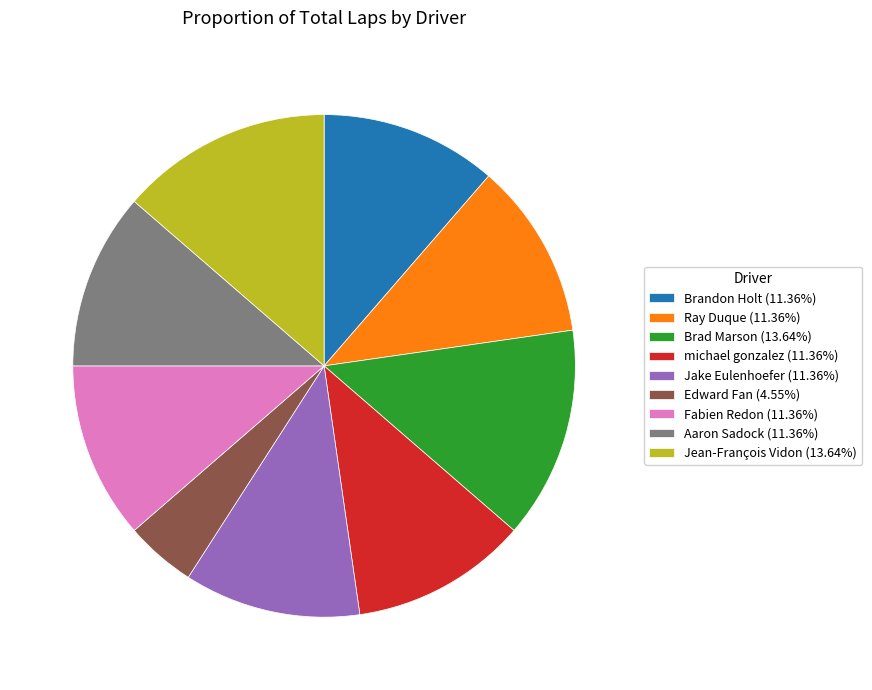

Combined, do michael gonzalez (11.36%) and Edward Fan (4.55%) account for over 50%?

No